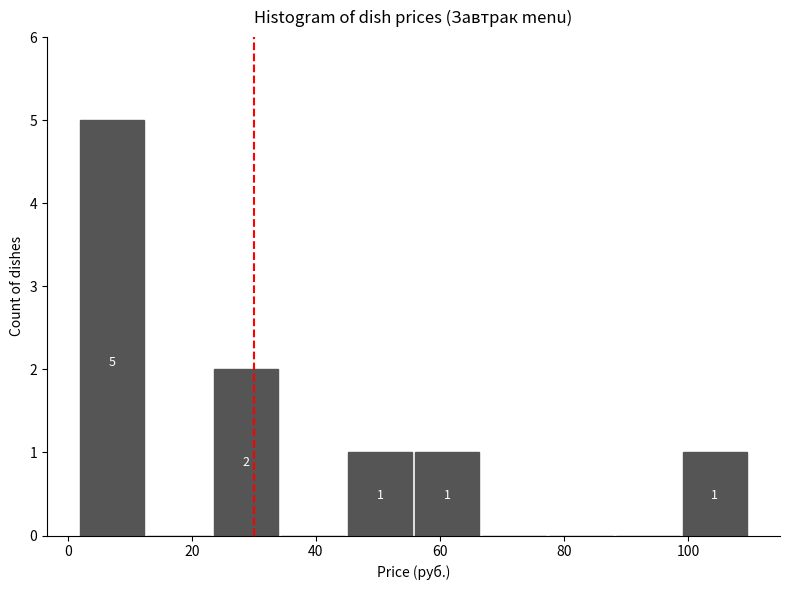

Over which range of the x-axis is the bar tallest?

2 to 12